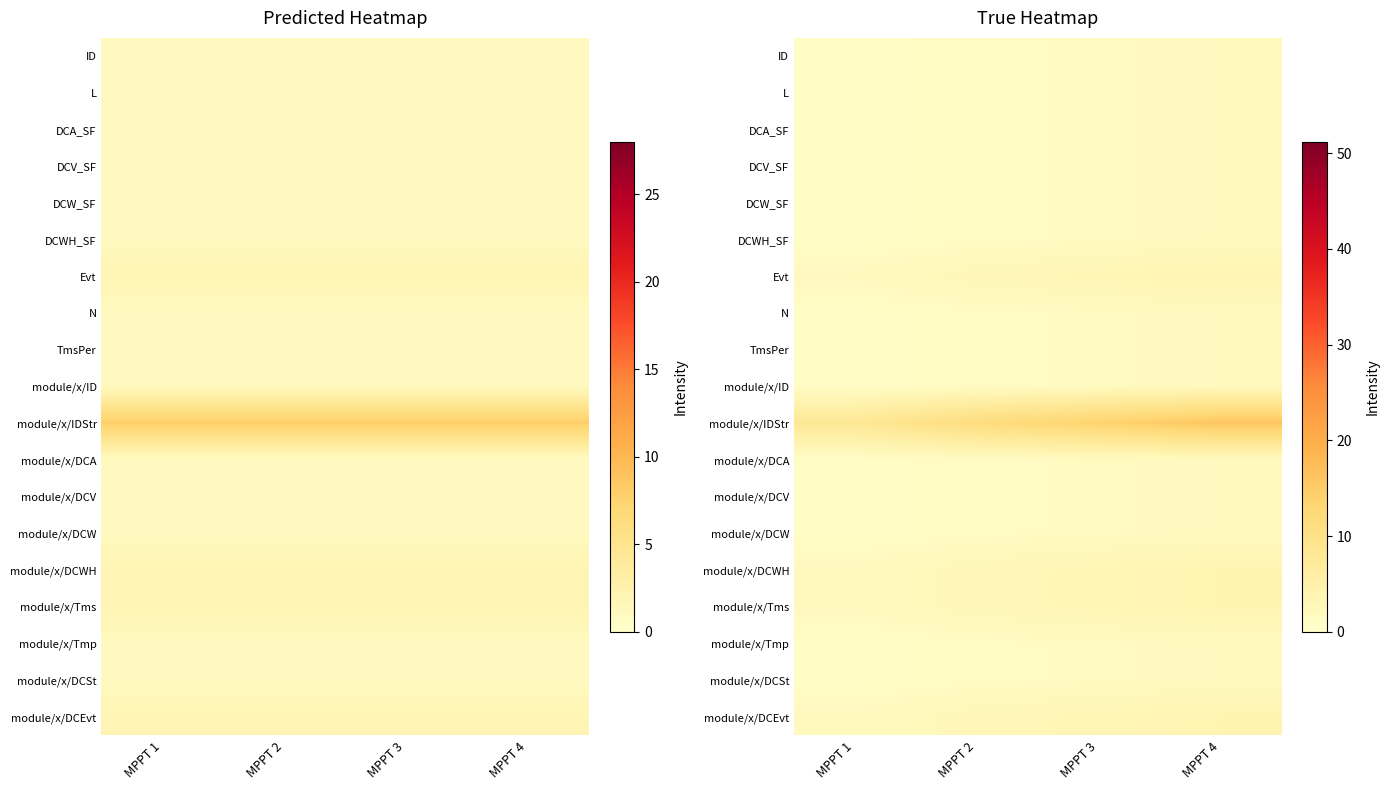

Which has a higher value, MPPT 4 or MPPT 3?

MPPT 4